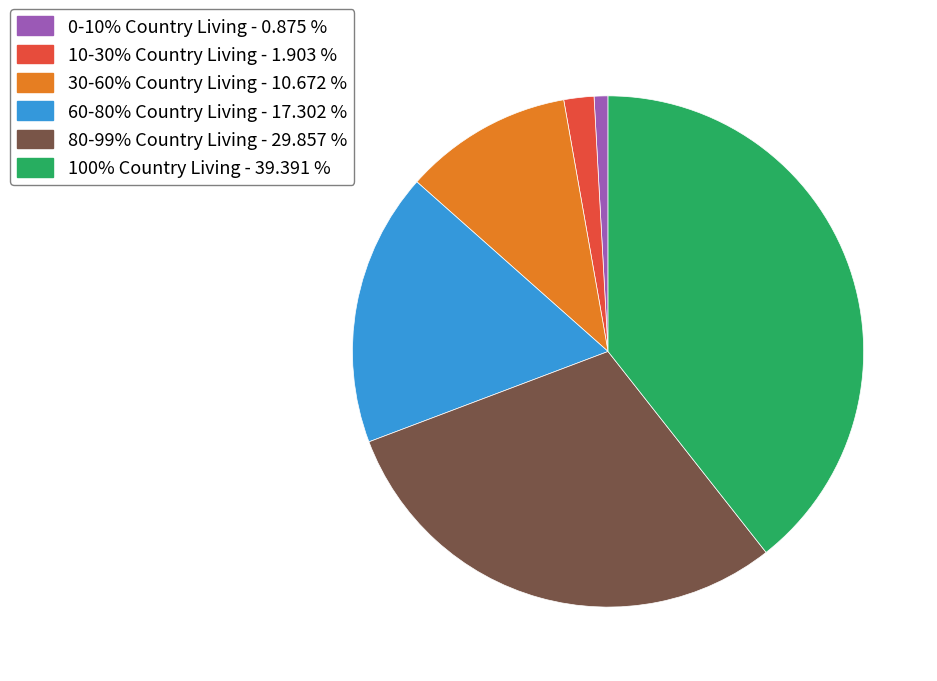

Which category has the biggest portion of the pie?

100% Country Living - 39.391 %